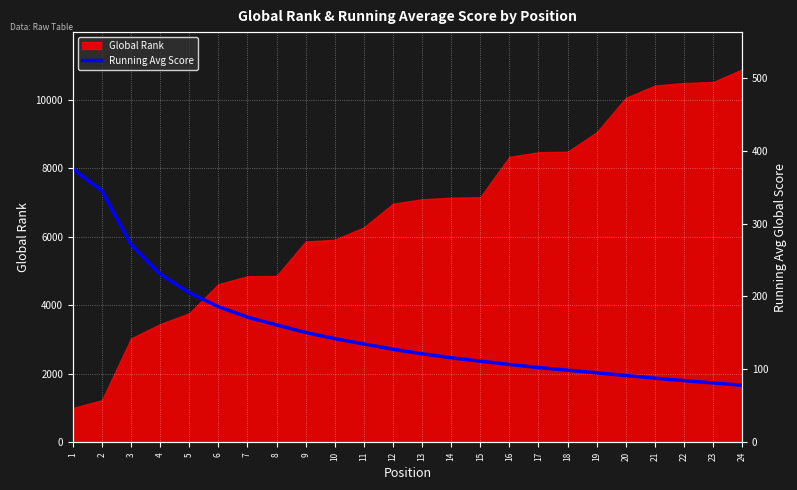

The value of Global Rank at 14 is 7139. True or false?

True